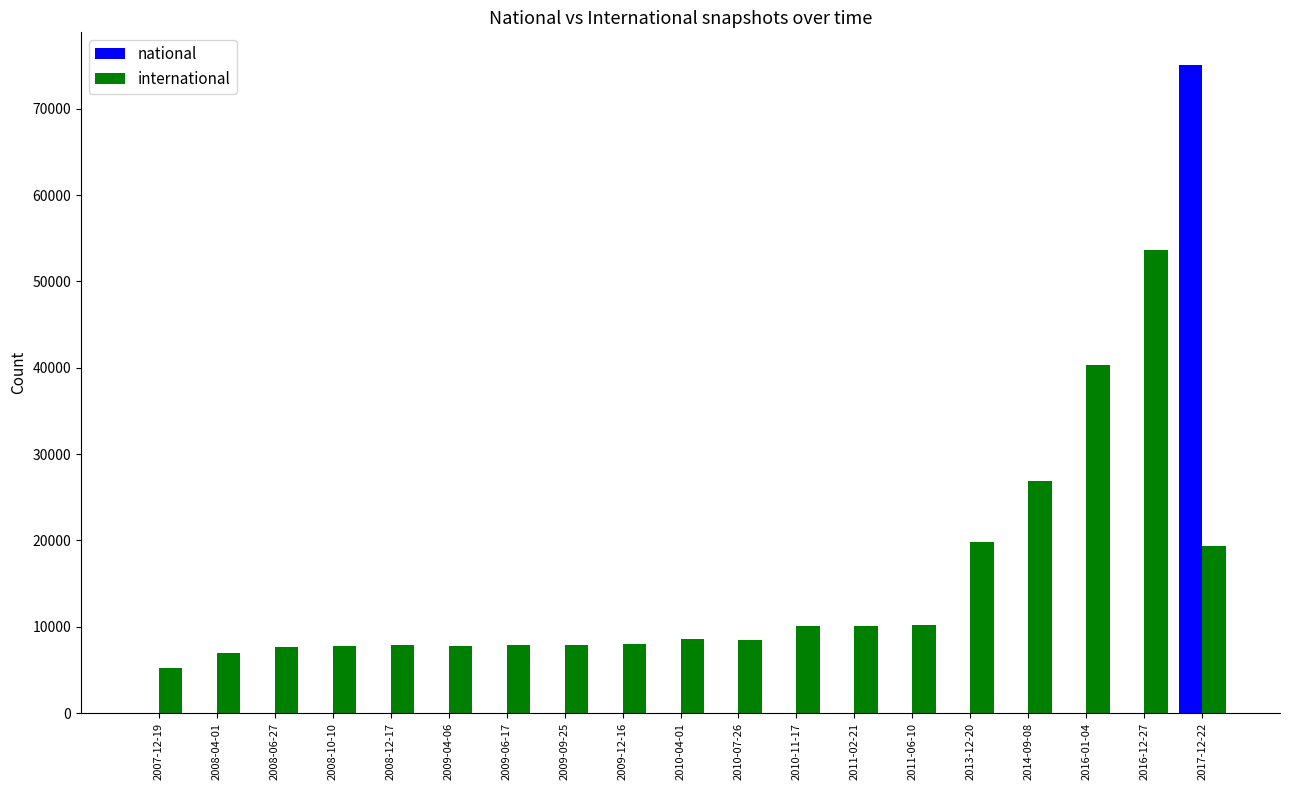

At which label is international closest to 29413?

2014-09-08